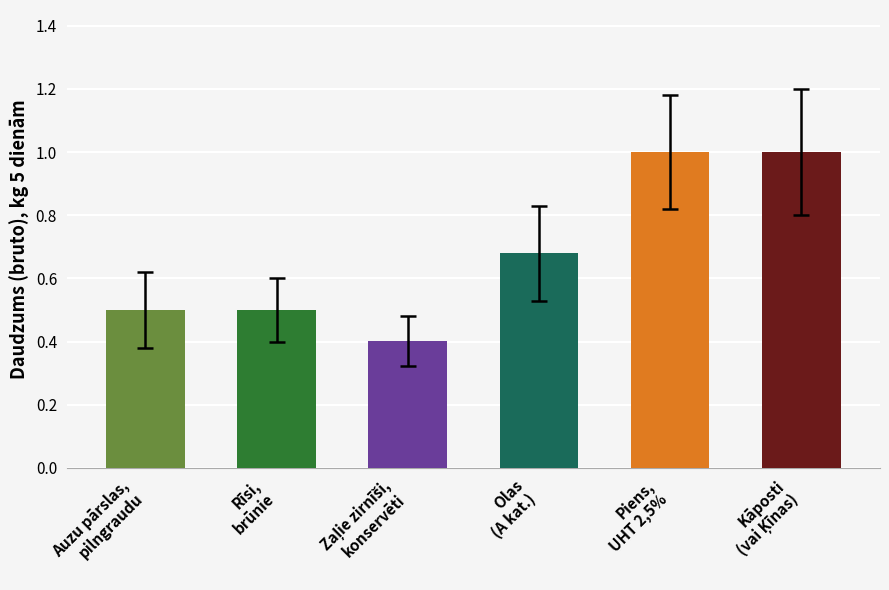

Does the chart contain stacked bars?

No